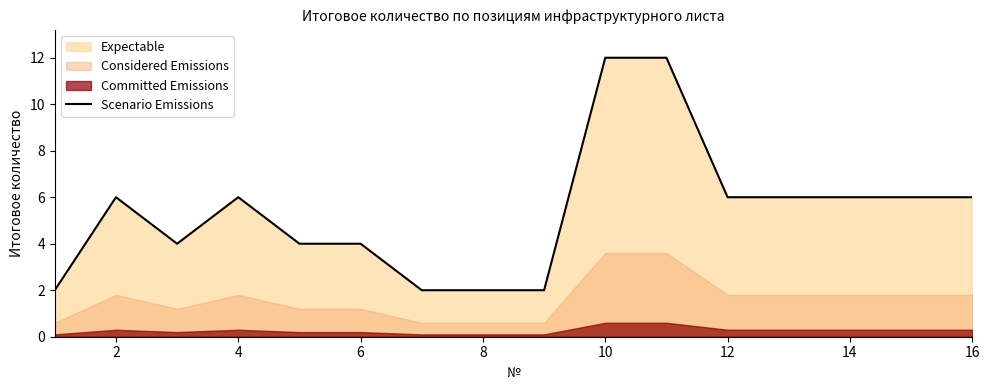

What is the greatest value displayed?

12